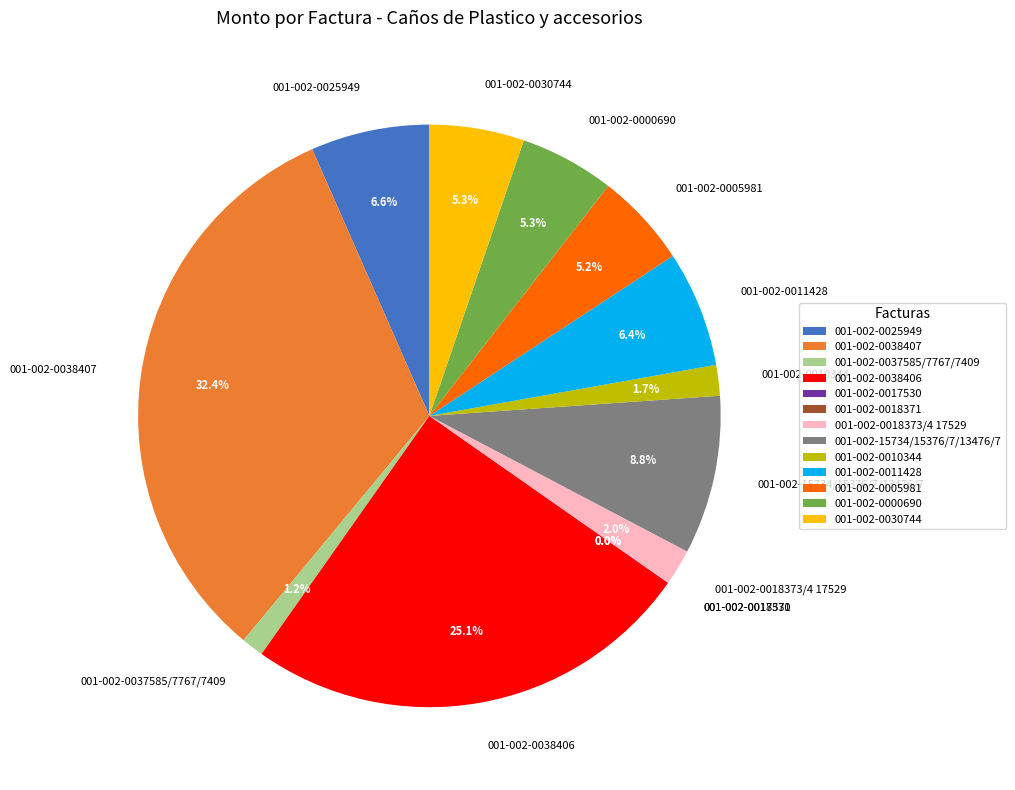

Is there a majority slice in this chart?

No